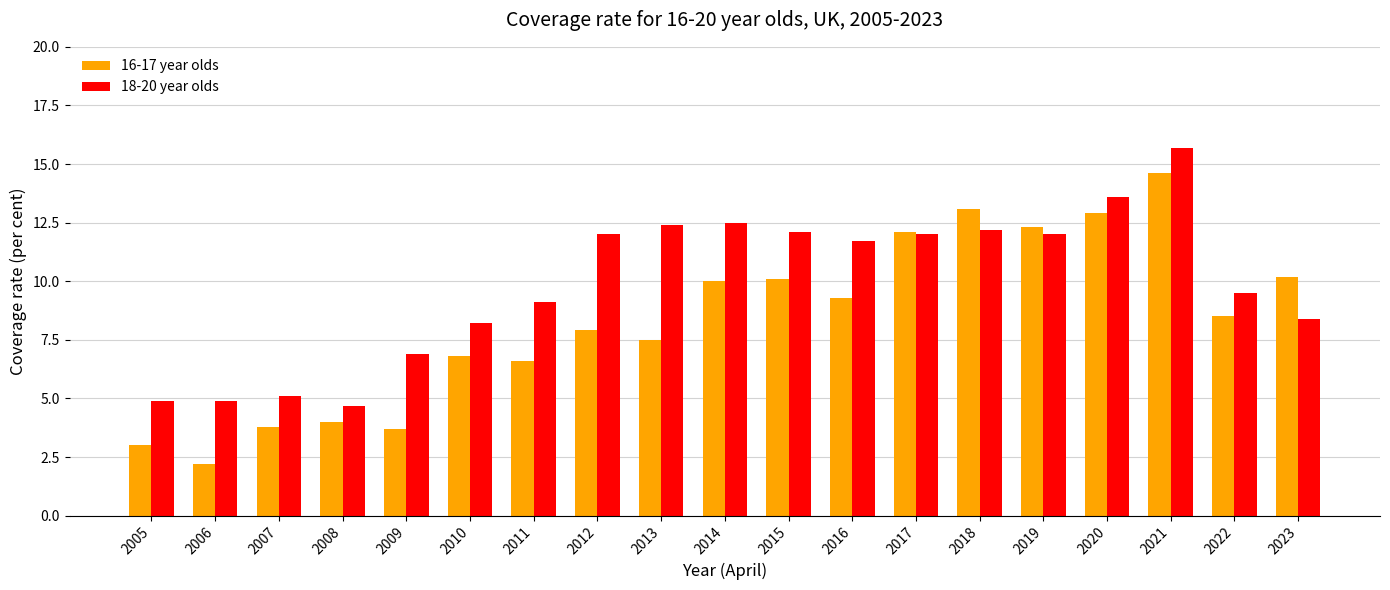

Reading left to right, extract all data points from this chart.

16-17 year olds: 3.0	2.2	3.8	4.0	3.7	6.8	6.6	7.9	7.5	10.0	10.1	9.3	12.1	13.1	12.3	12.9	14.6	8.5	10.2
18-20 year olds: 4.9	4.9	5.1	4.7	6.9	8.2	9.1	12.0	12.4	12.5	12.1	11.7	12.0	12.2	12.0	13.6	15.7	9.5	8.4